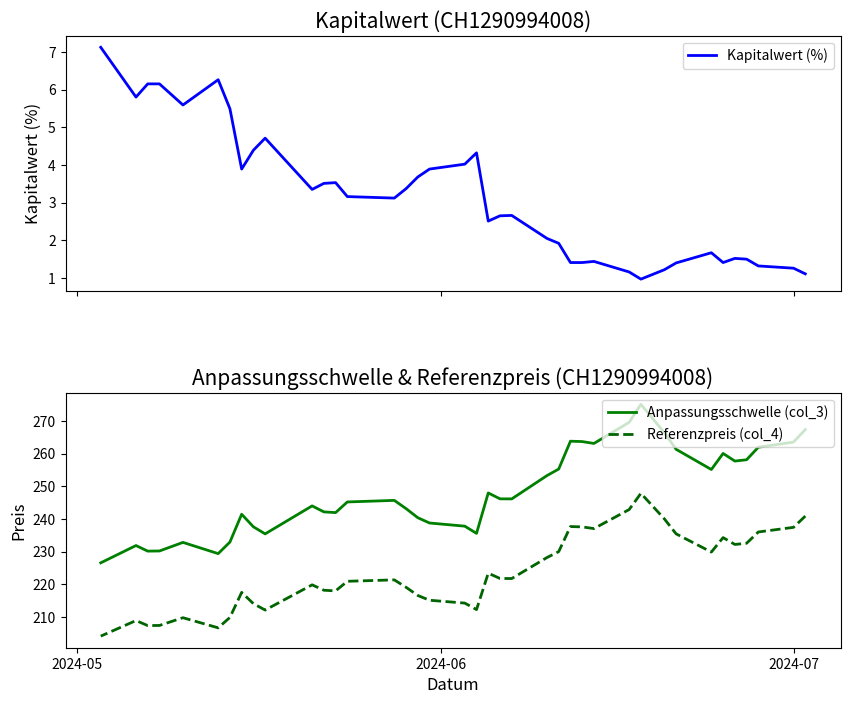

The value of Referenzpreis (col_4) at 22 is 374.6. True or false?

False